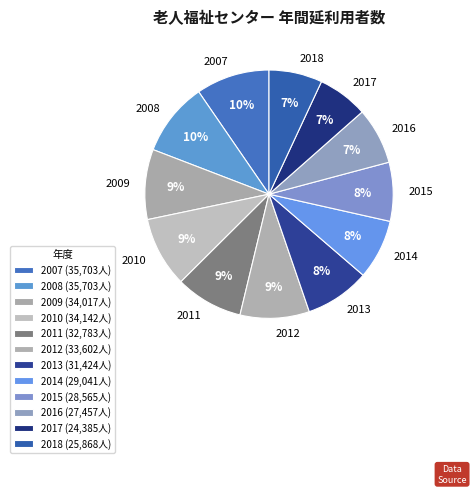

How many segments does this pie chart have?

12